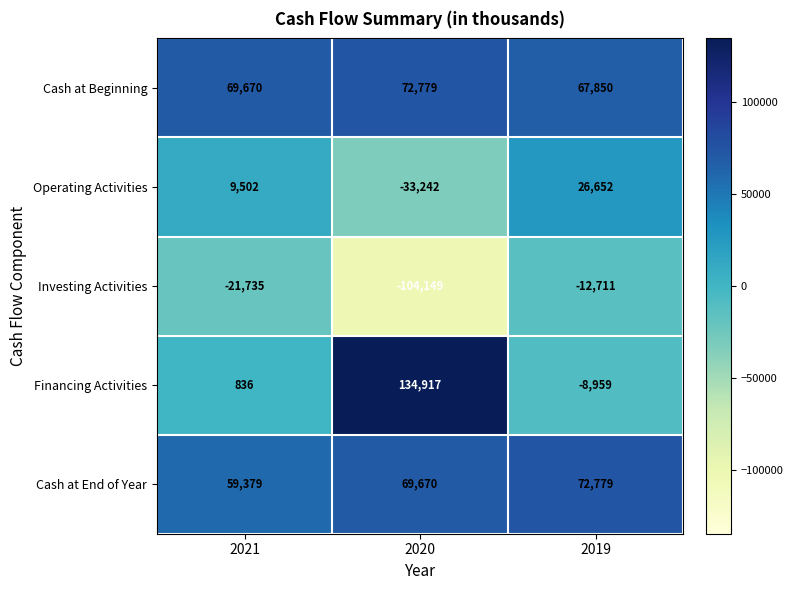

Rank the categories by Investing Activities value from lowest to highest.

2020, 2021, 2019